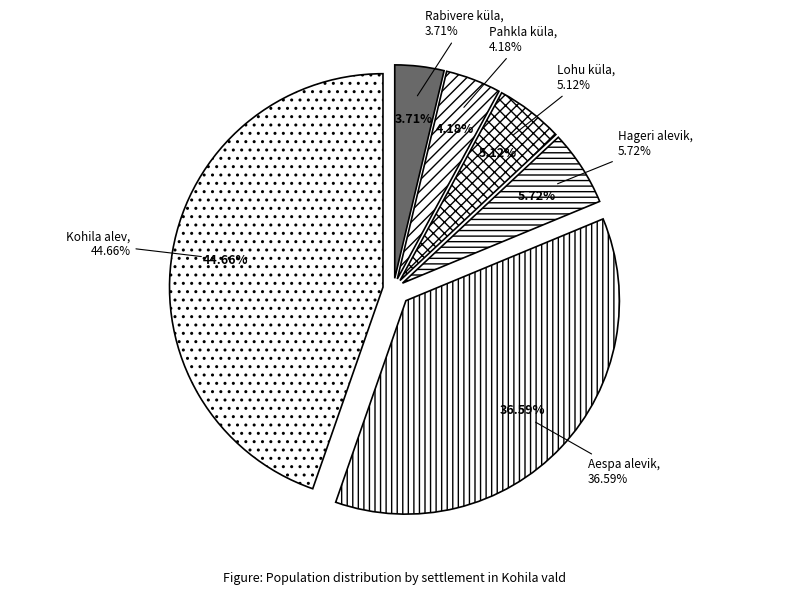

What is the ratio of the value at Hageri alevik to the value at Kohila alev?

0.1